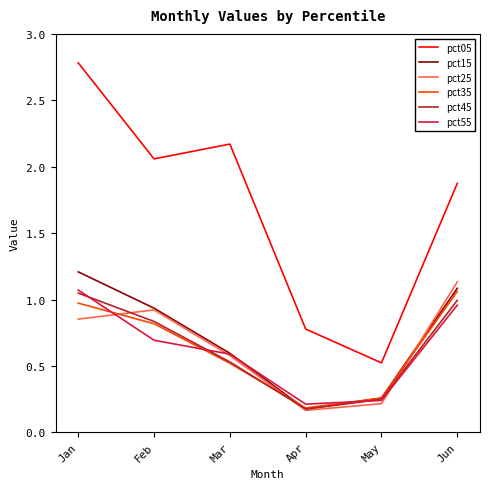

At which category is the sum across all series the highest?

Jan